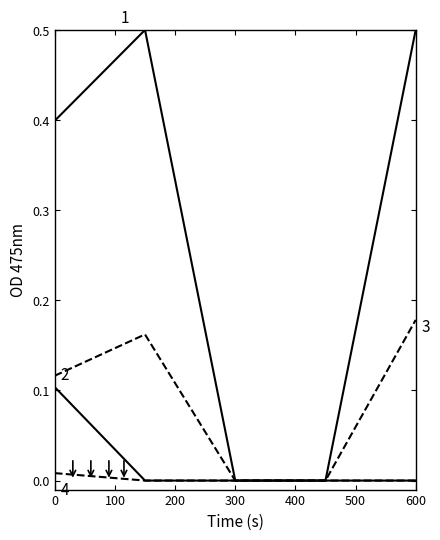

How many lines are shown in the chart?

4